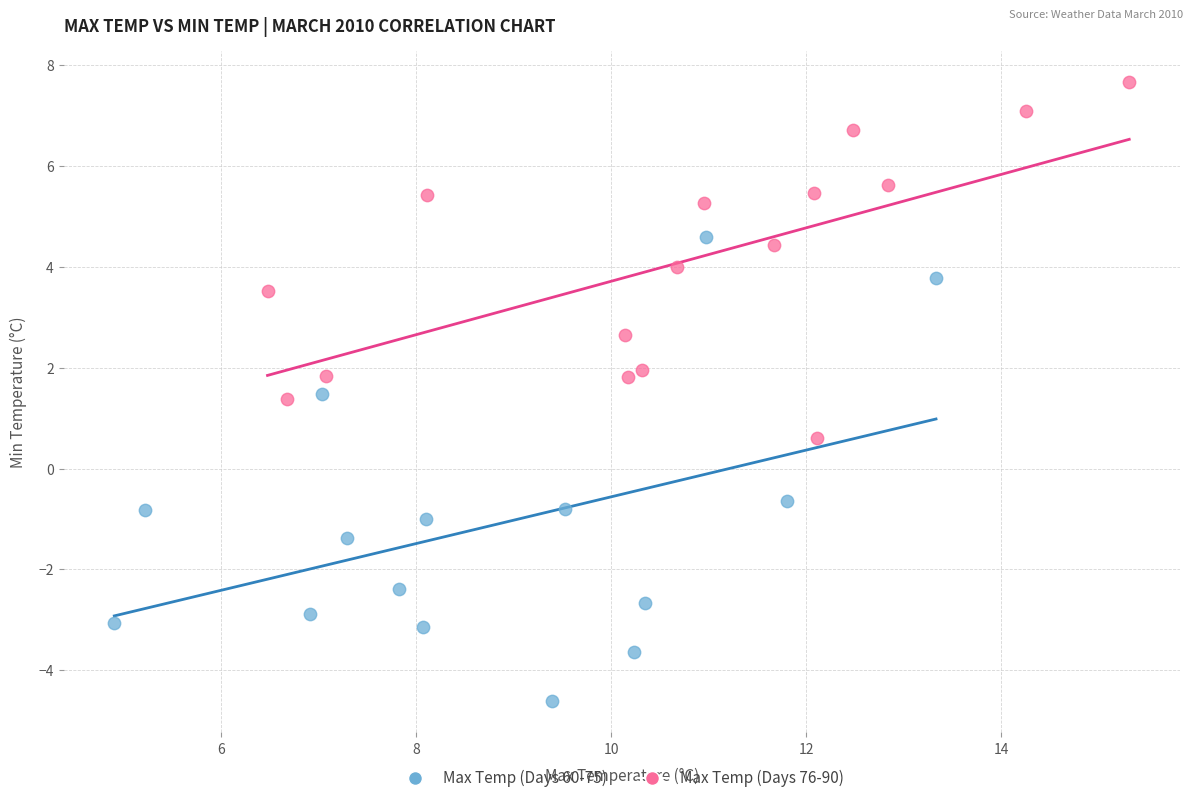

Which series contains the lowest Y value?

Max Temp (Days 60-75)